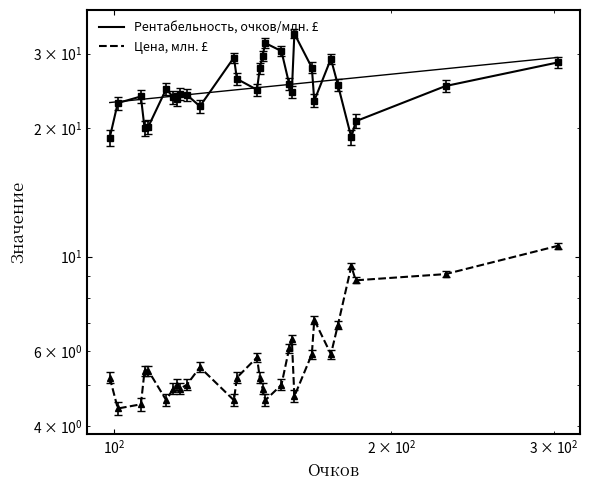

True or false: Рентабельность, очков/млн. £ and Цена, млн. £ cross at least once.

False